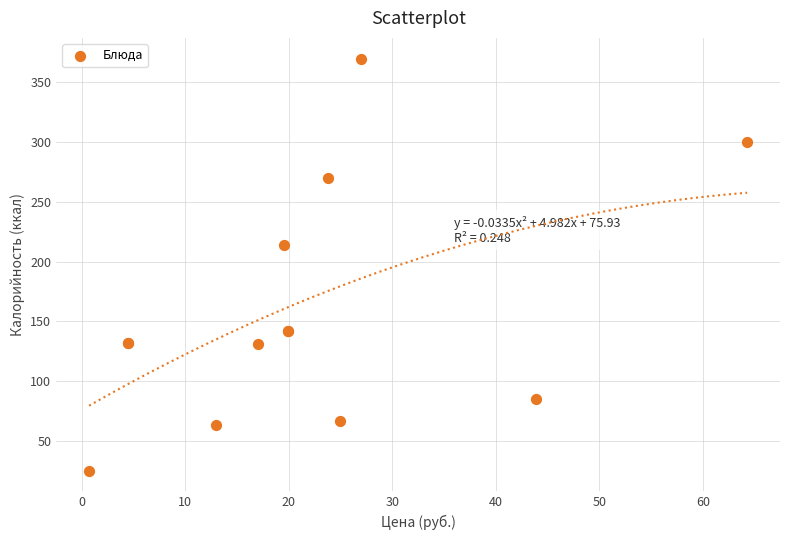

What Y value in the scatter plot is closest to 197?

214